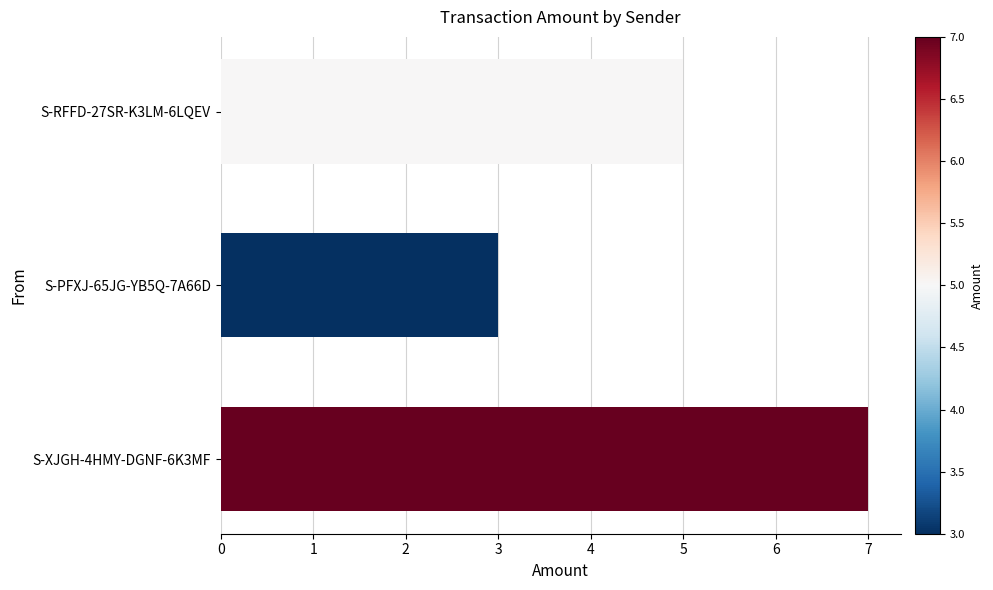

True or false: the data shows 5 at S-RFFD-27SR-K3LM-6LQEV.

True